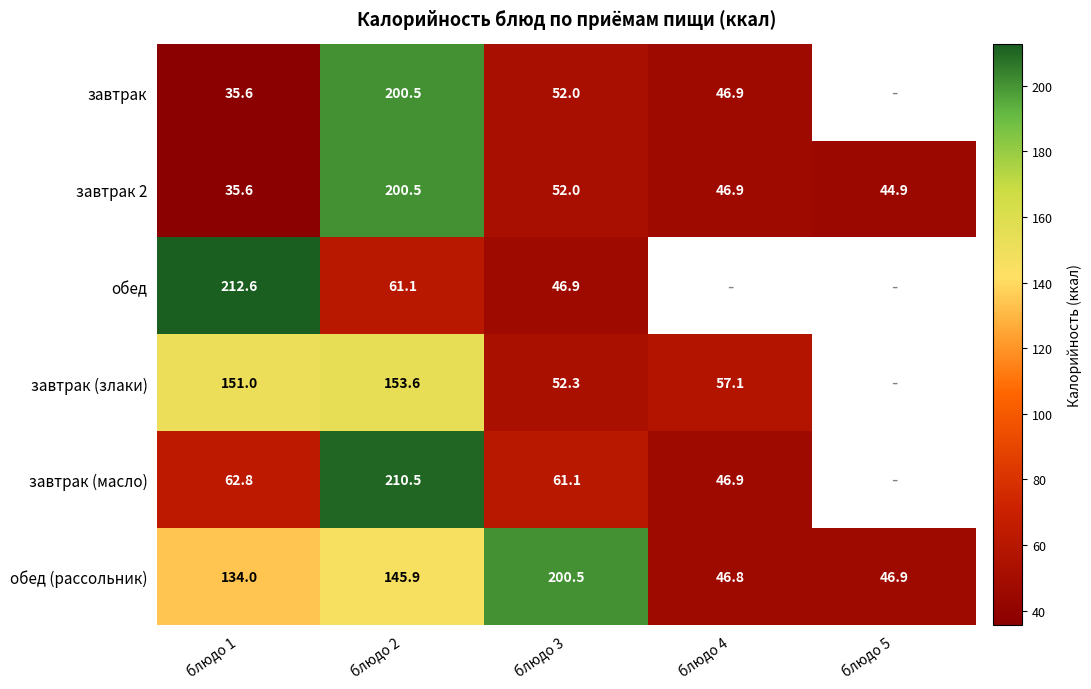

True or false: завтрак 2 has a value of 137.2 at блюдо 2.

False